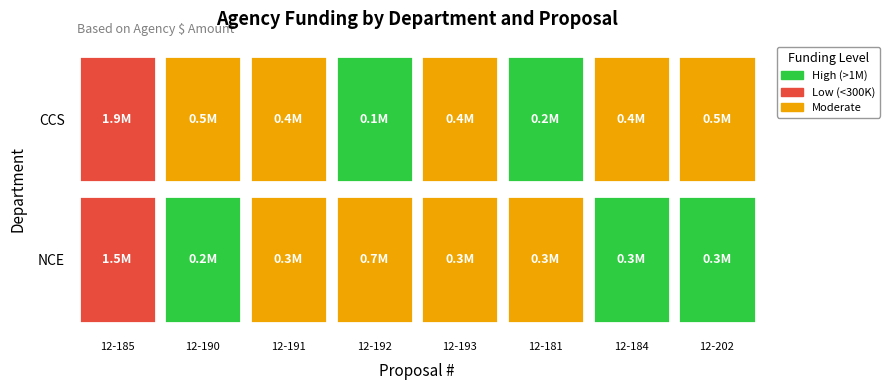

What is the maximum value for CCS?

1936404